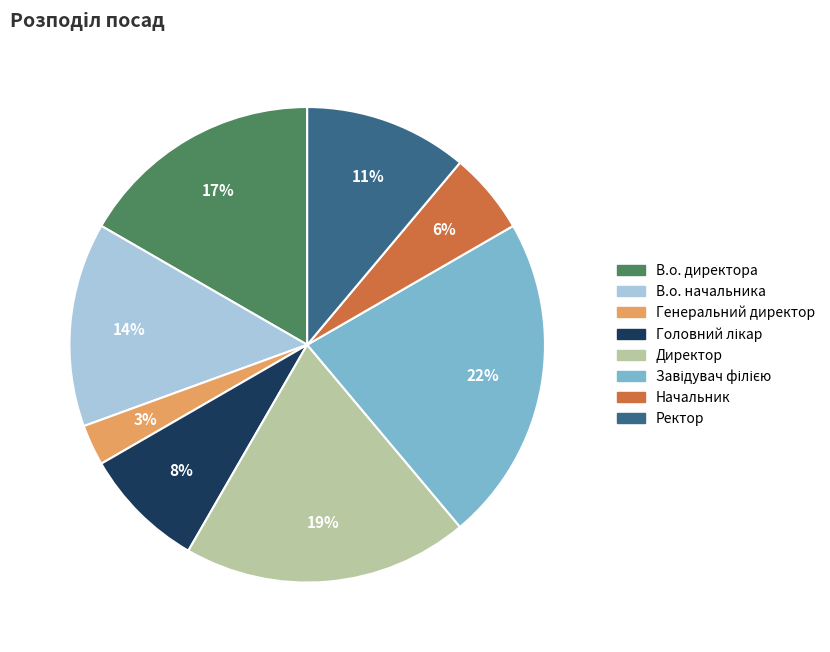

What is the smallest slice in the pie chart?

Генеральний директор